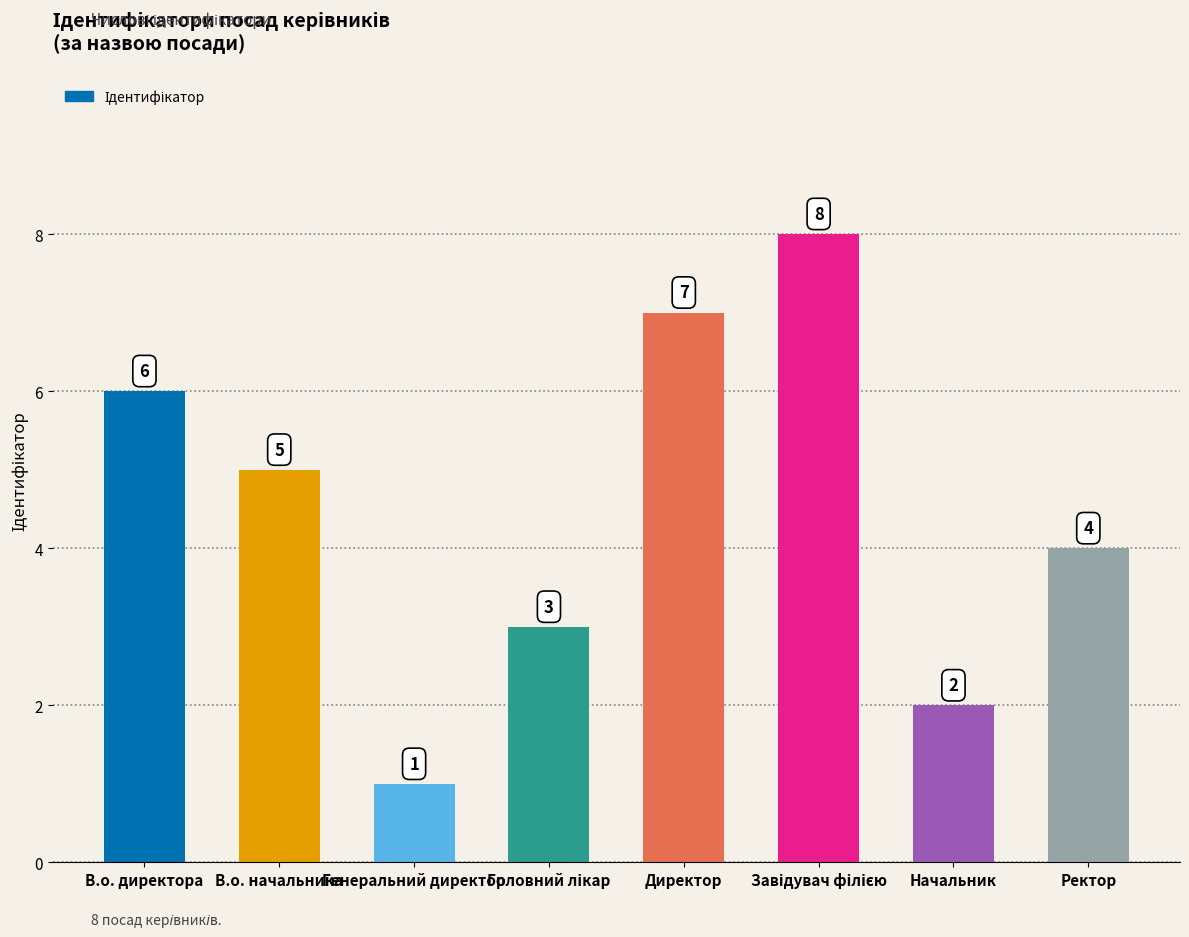

What is the value of the 1st bar from the left?

6